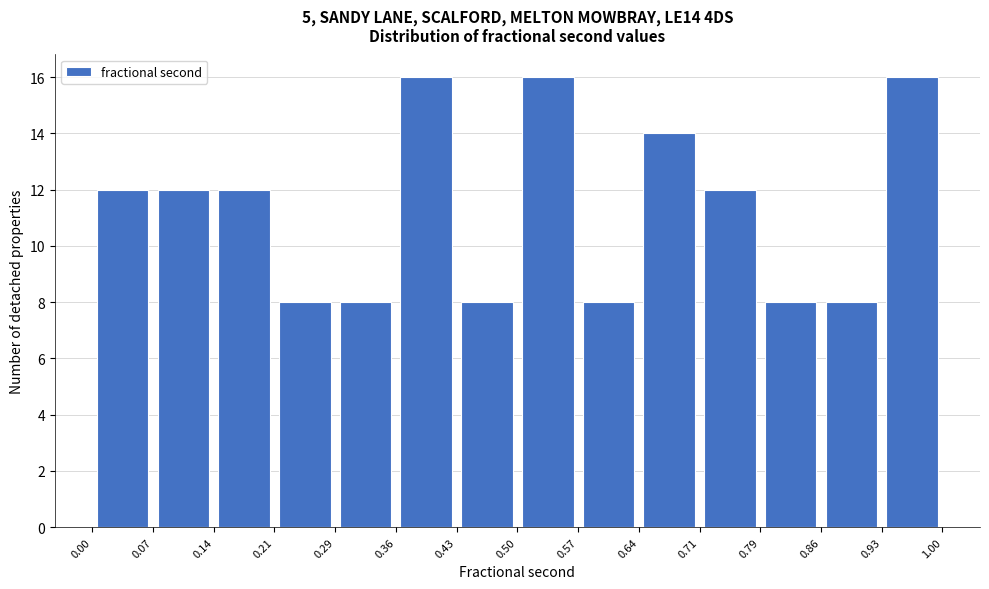

What is the height of the bar covering 0.79 to 0.86 on the x-axis? The values are not printed on the chart, so give them approximately, as read against the axis.

8